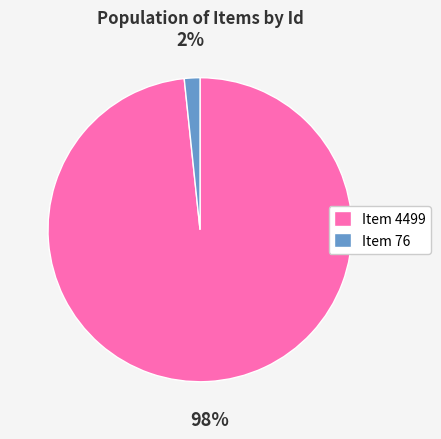

To the nearest percent, what portion does Item 4499 represent?

98%